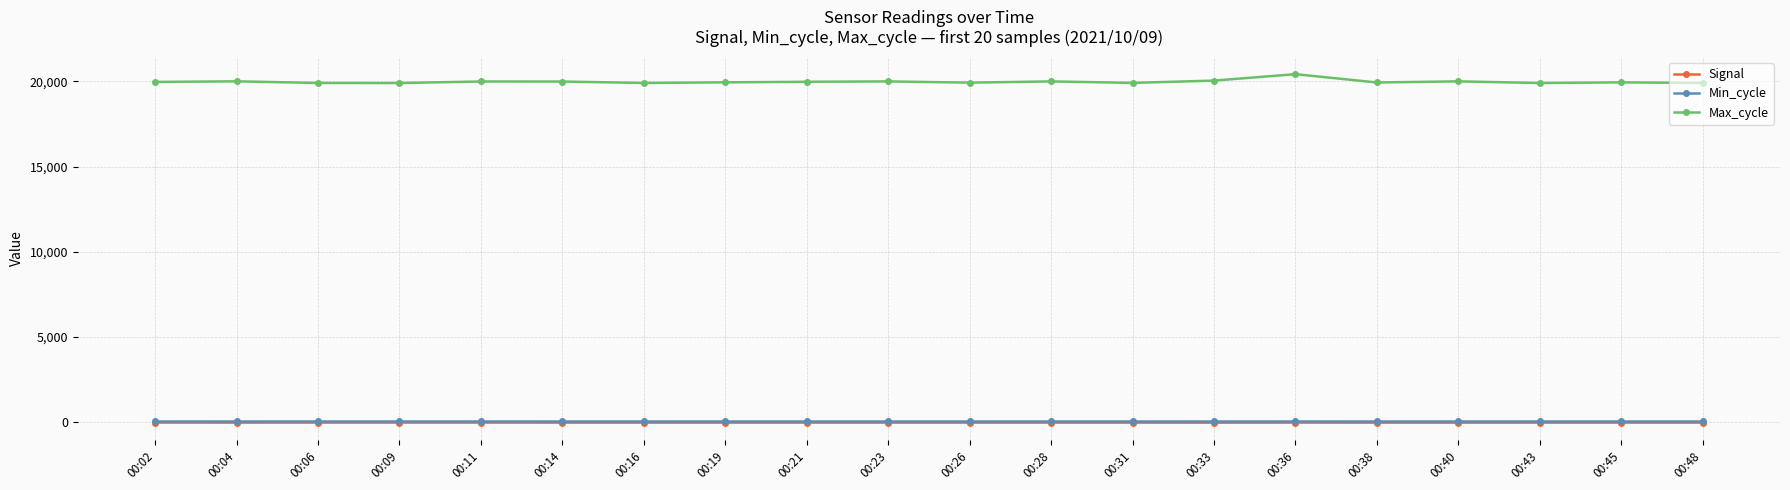

True or false: Min_cycle and Signal cross at least once.

False